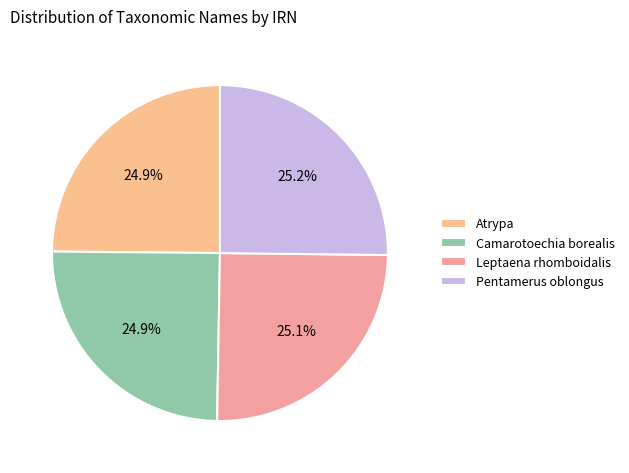

Count the number of slices in the pie.

4